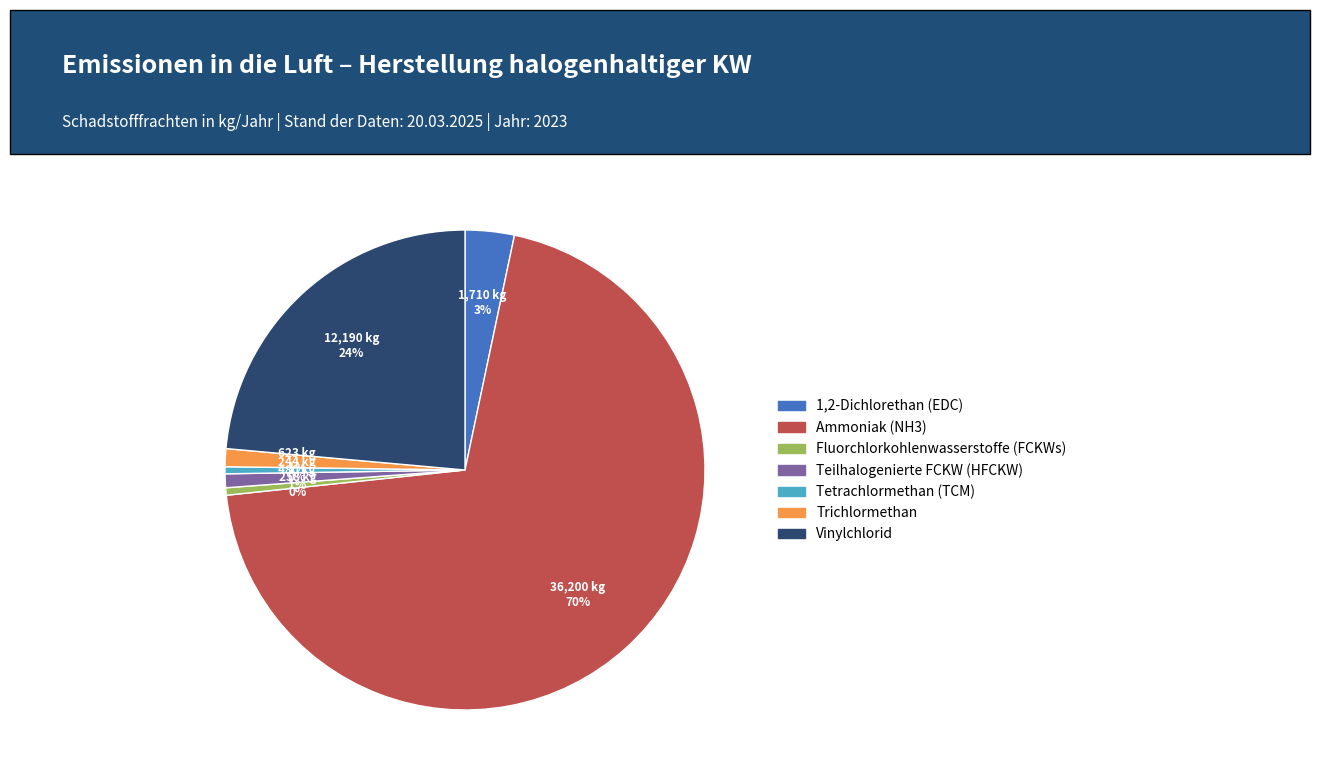

Between Tetrachlormethan (TCM) and Ammoniak (NH3), which is larger?

Ammoniak (NH3)